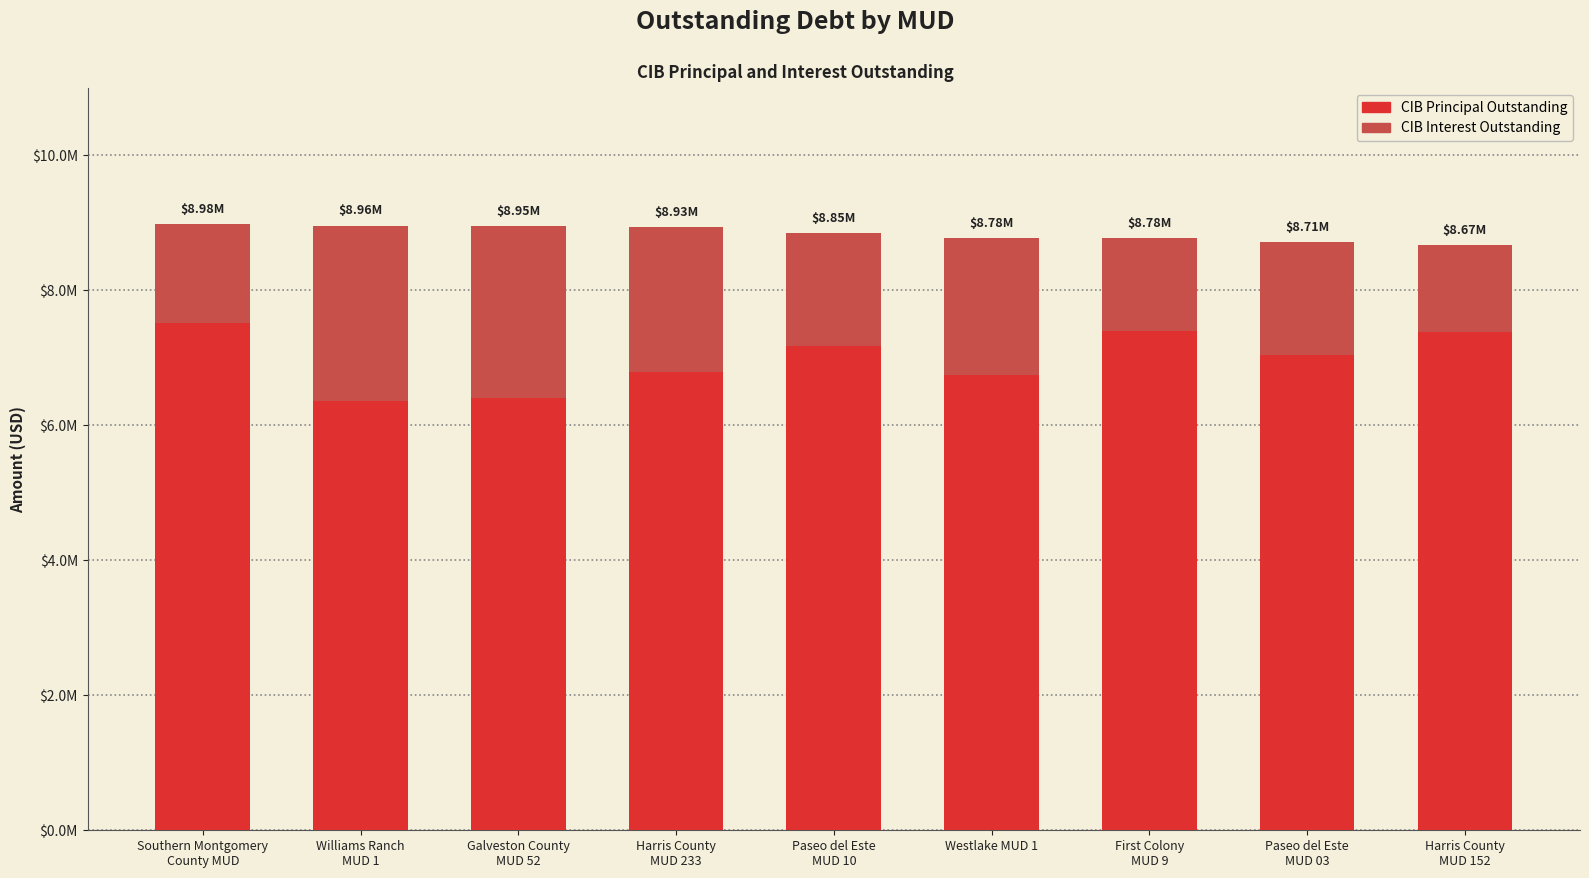

Does the chart contain stacked bars?

Yes